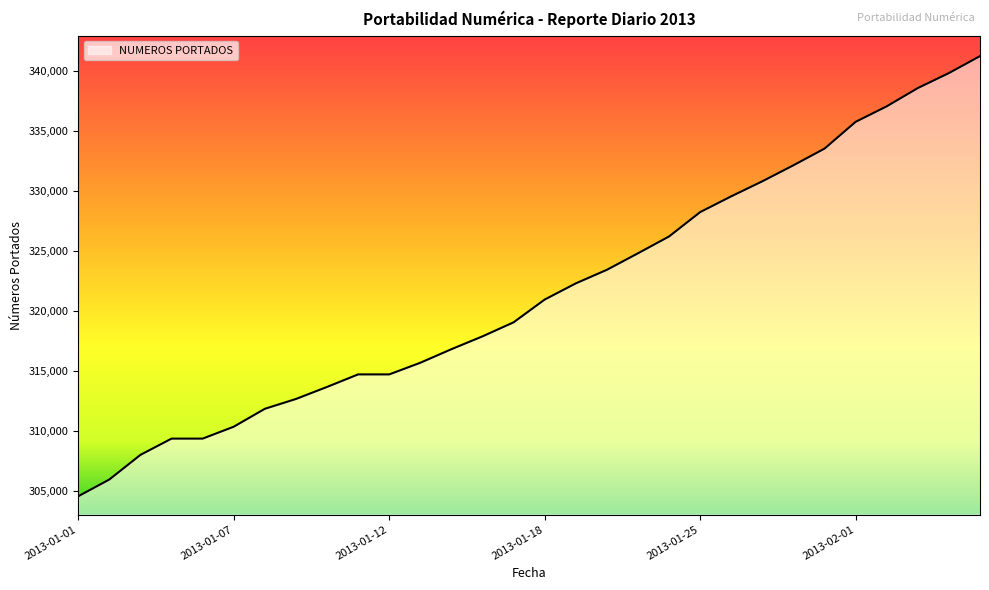

What is the greatest value displayed?

341200